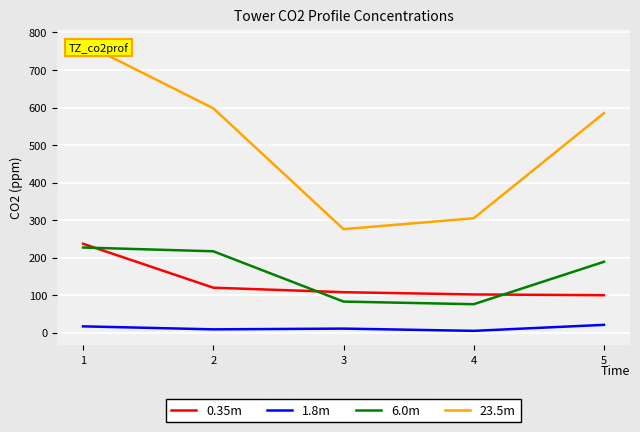

How many data points in 6.0m are above 189?

2